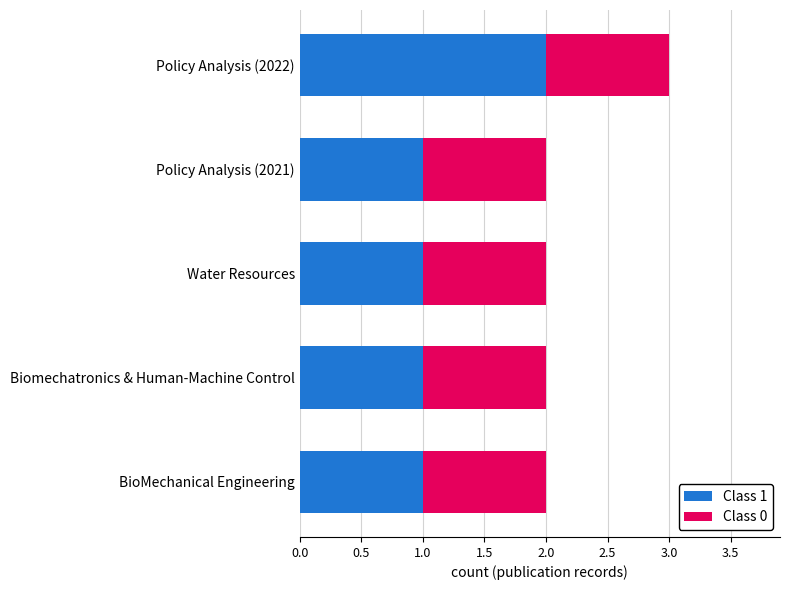

What is the difference between the maximum and second lowest values in the Class 1 series?

1